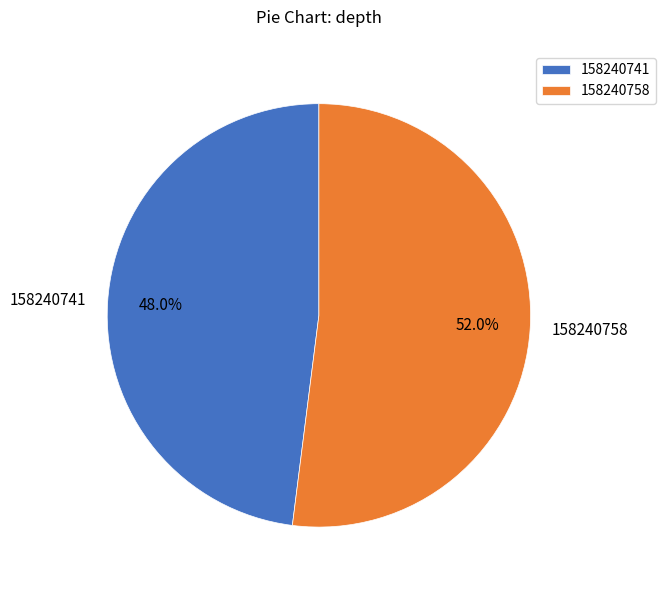

How many segments does this pie chart have?

2